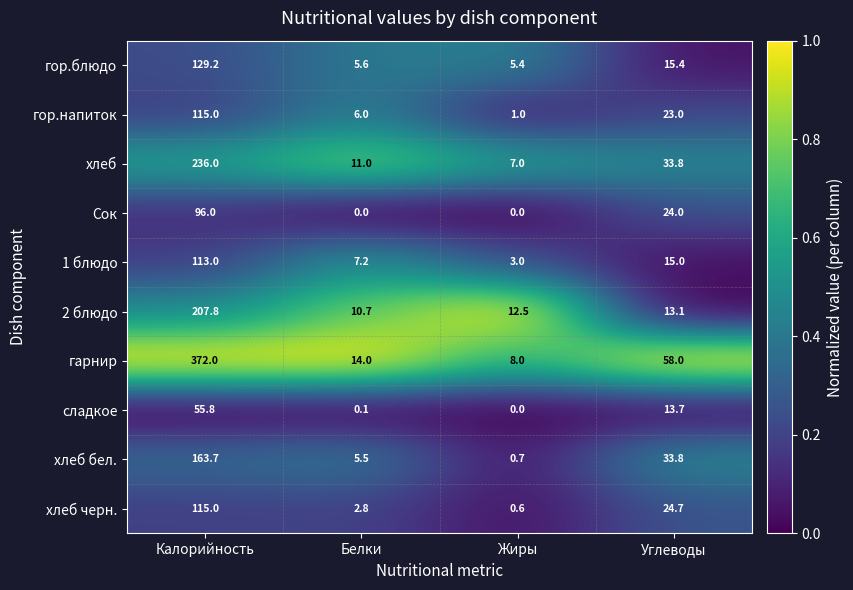

At which category is the sum across all series the highest?

Калорийность